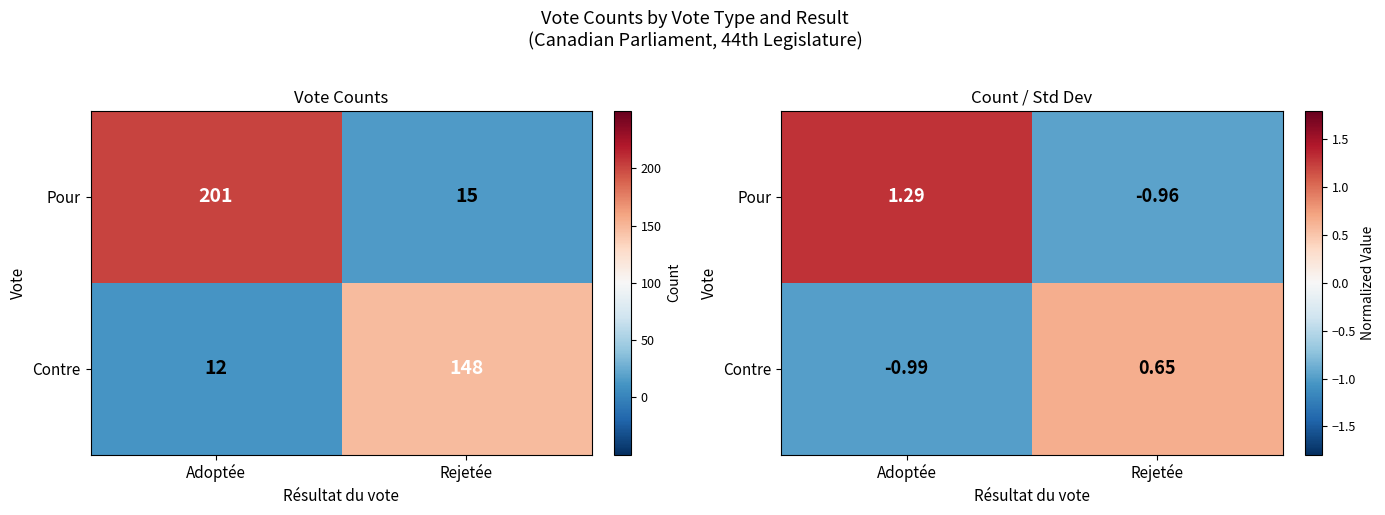

How many values in the Pour series exceed 1?

1